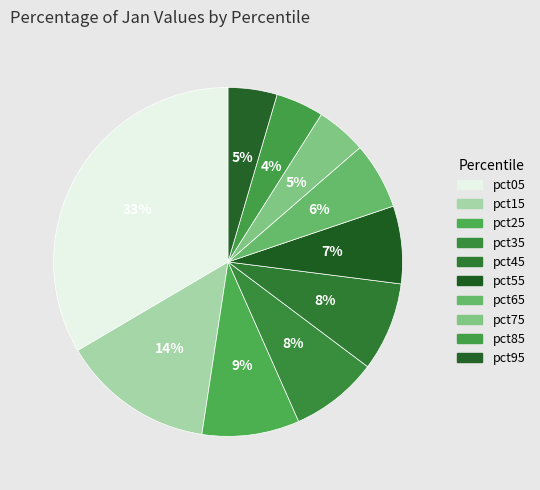

Is there a majority slice in this chart?

No